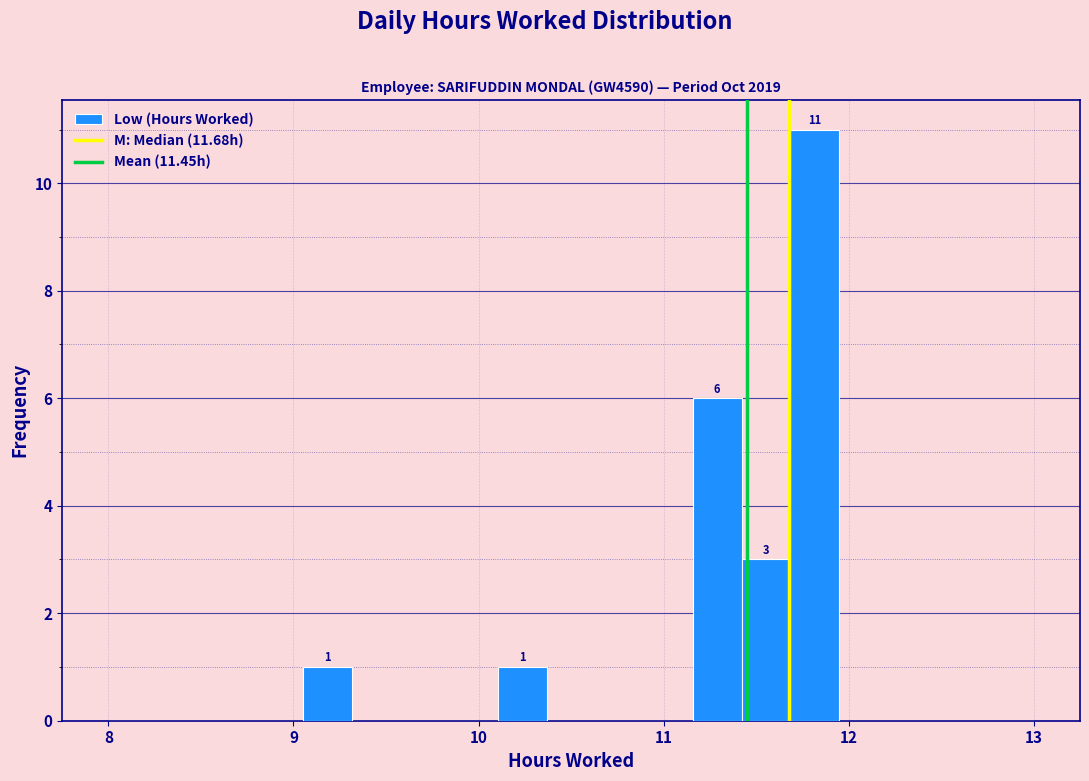

Read against the x-axis, roughly where is the centre of the tallest bar?

11.8